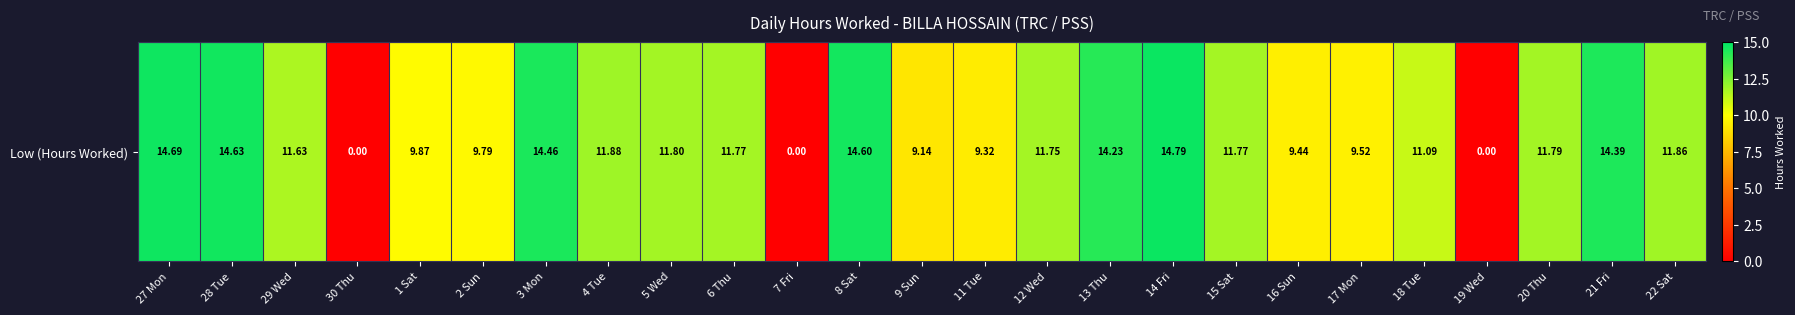

Reading right to left, transcribe all the data shown in this chart.

11.9	14.4	11.8	0.0	11.1	9.5	9.4	11.8	14.8	14.2	11.8	9.3	9.1	14.6	0.0	11.8	11.8	11.9	14.5	9.8	9.9	0.0	11.6	14.6	14.7